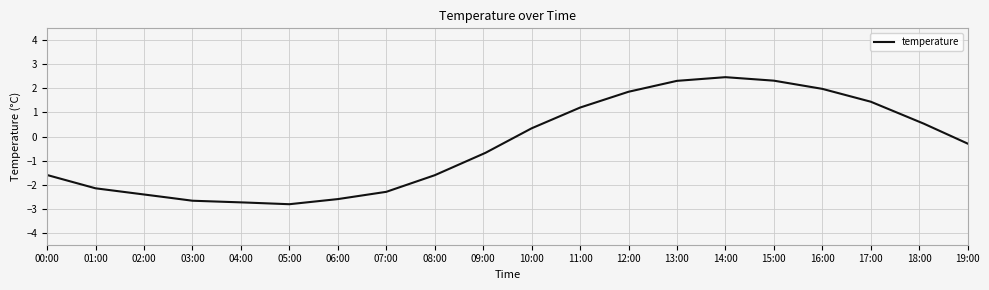

What is the greatest value displayed?

2.5